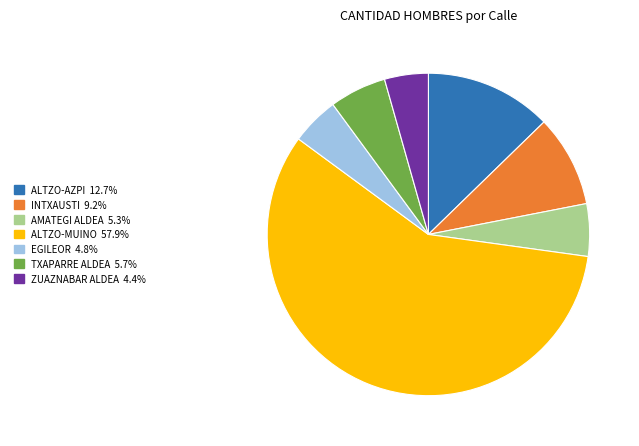

Is the sum of ALTZO-MUINO and ZUAZNABAR ALDEA greater than half?

Yes